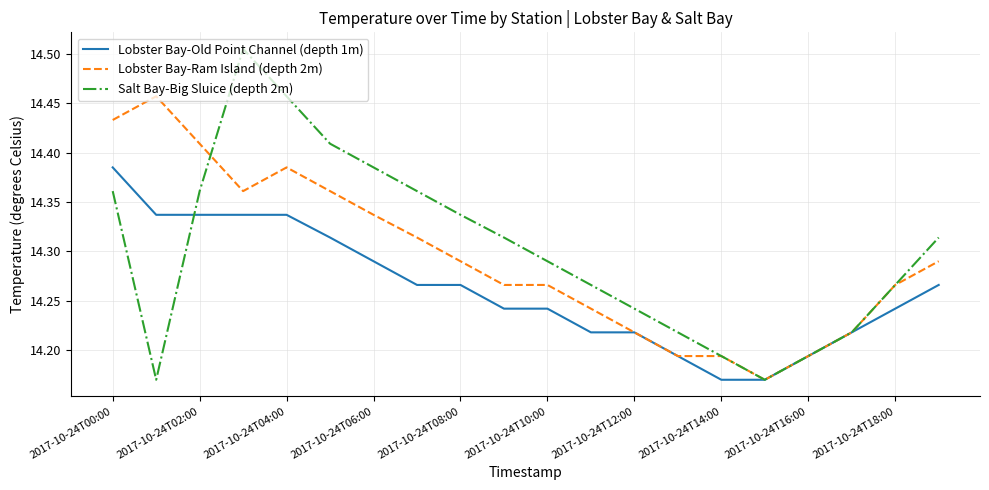

Count the Salt Bay-Big Sluice (depth 2m) values in the range 14 to 15.

20